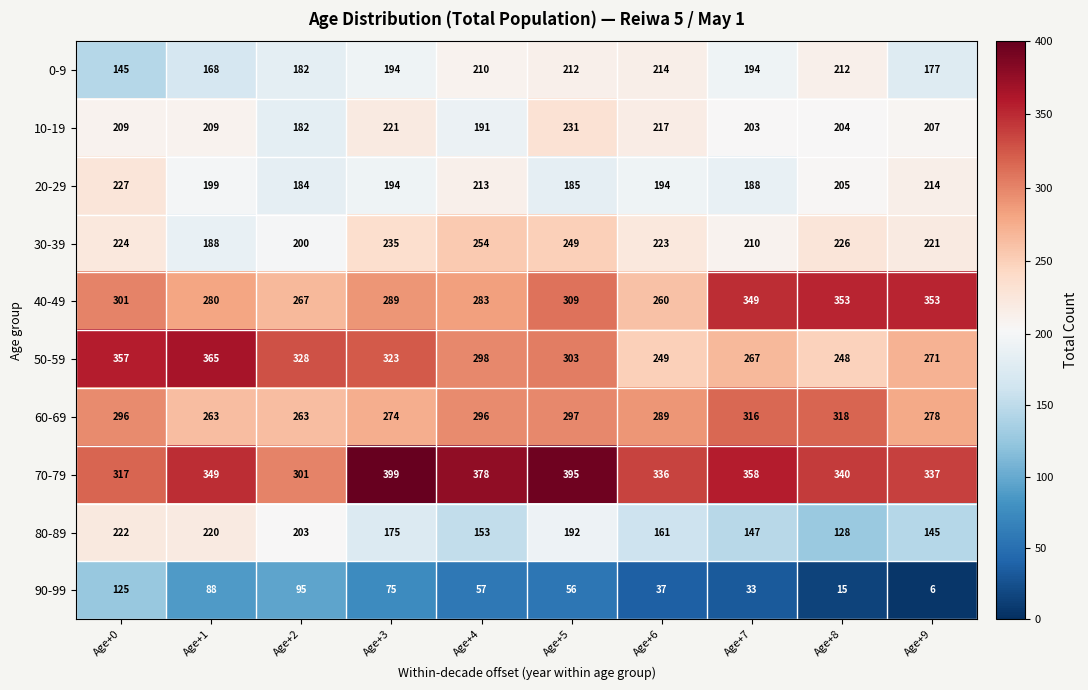

What is the difference between the maximum and minimum values in the 20-29 series?

43